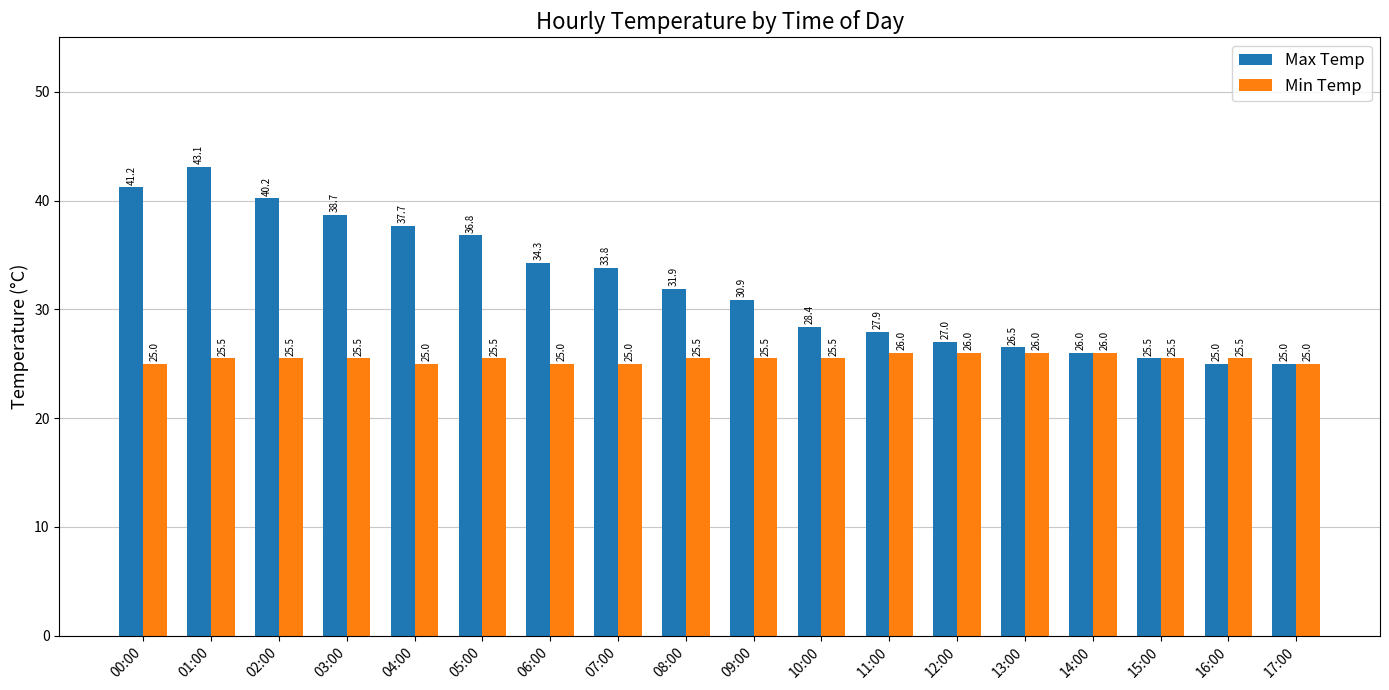

The Min Temp series shows 25.0 at 00:00. True or false?

True